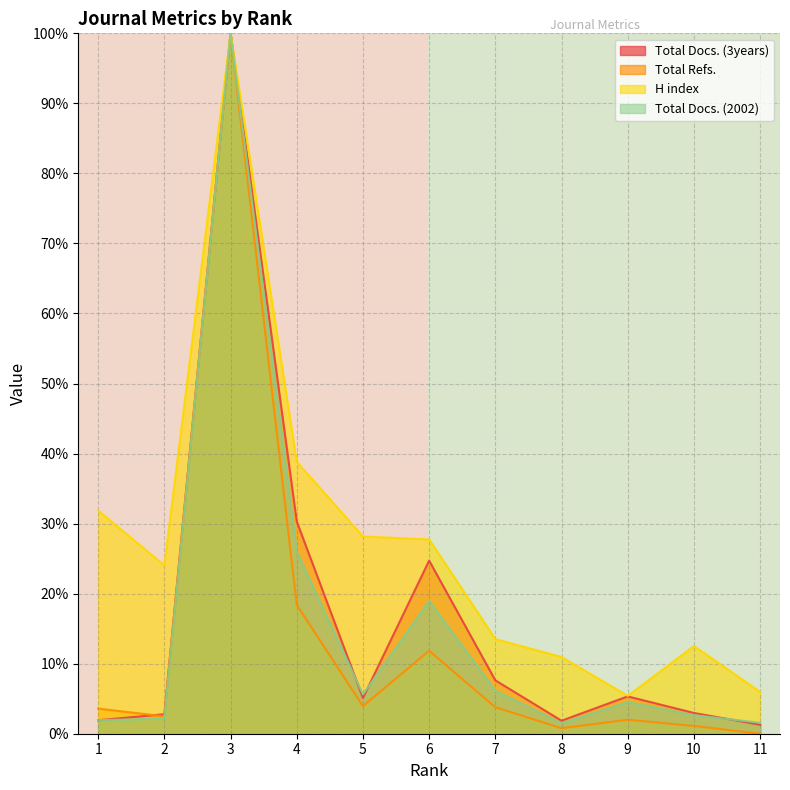

Is the value of H index at 2 greater than the value of Total Docs. (3years) at 10?

Yes